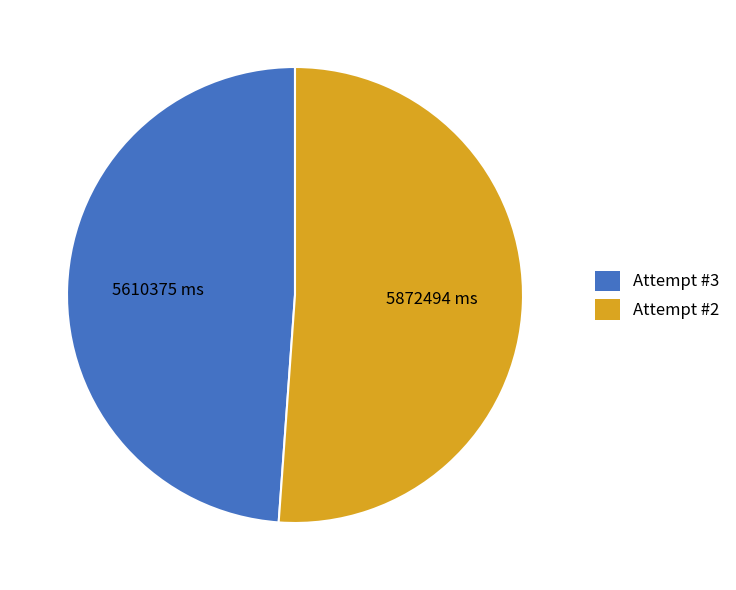

What is the ratio of the value at Attempt #2 to the value at Attempt #3?

1.0